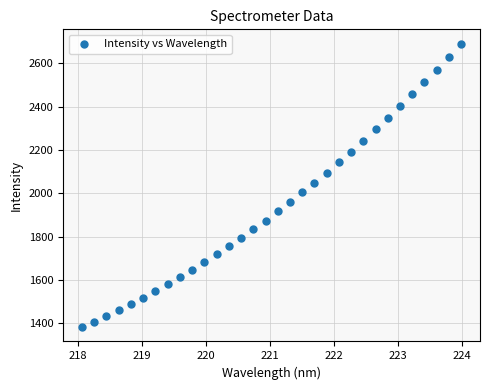

What is the range of Y values (max minus min)?

1310.2